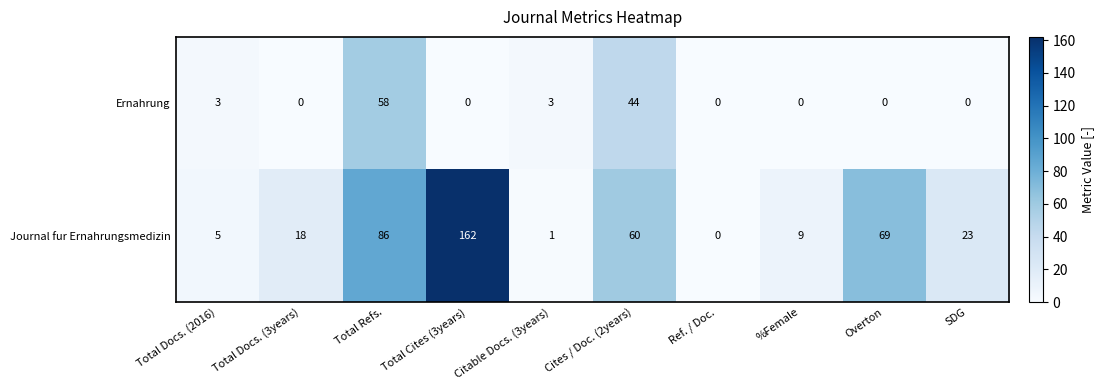

What is the spread (max minus min) of values at Citable Docs. (3years)?

2